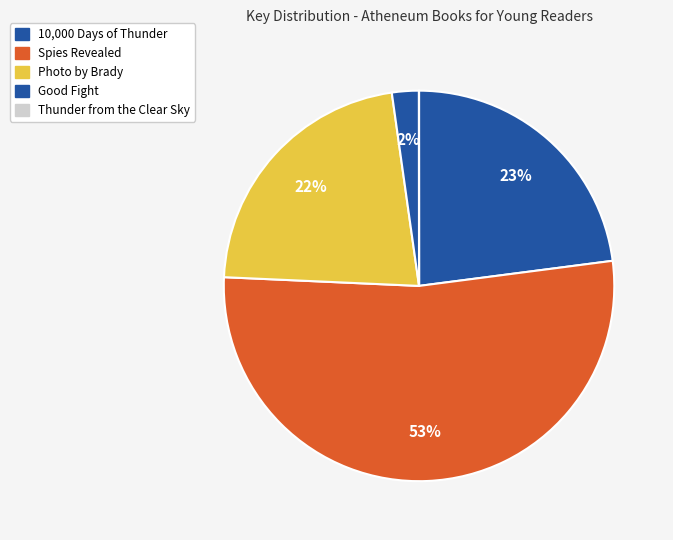

To the nearest percent, what portion does 10,000 Days of Thunder represent?

23%